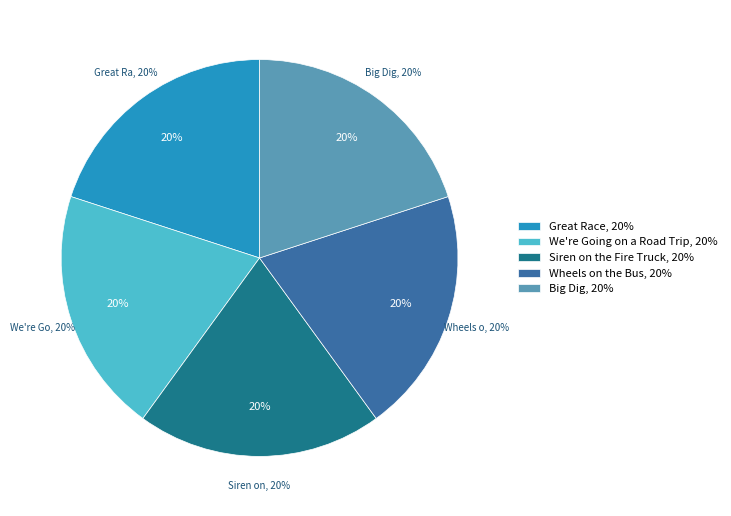

Rank the categories by value from highest to lowest.

Siren on the Fire Truck, We're Going on a Road Trip, Wheels on the Bus, Great Race, Big Dig